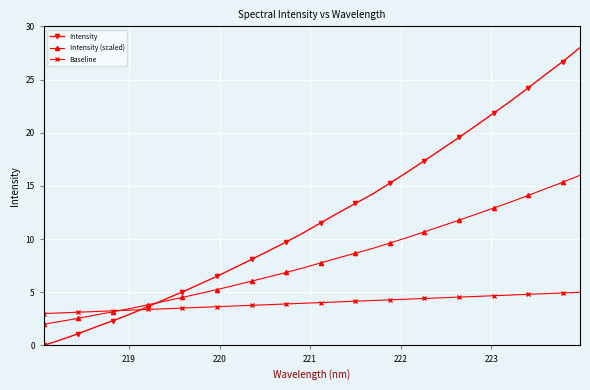

Rank the series by their maximum value, from lowest to highest.

Baseline, Intensity (scaled), Intensity